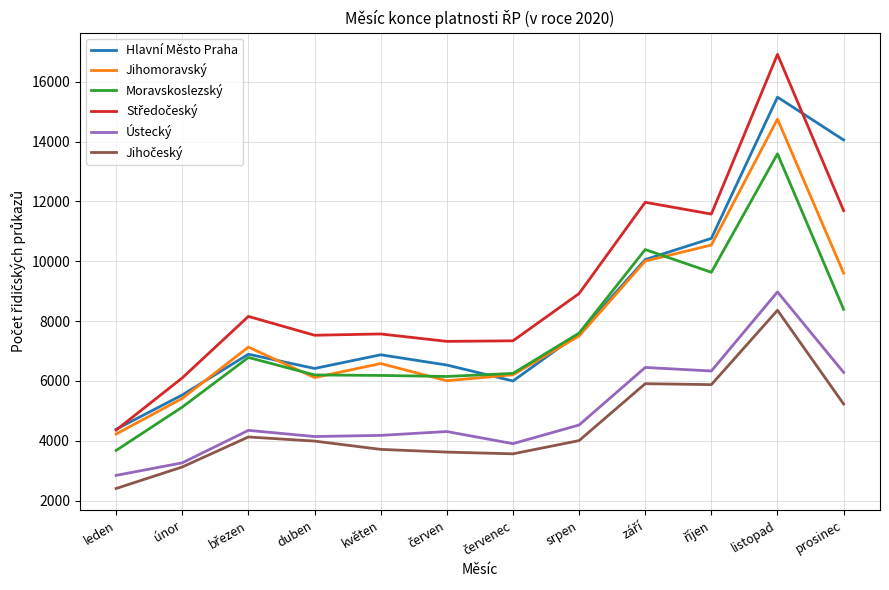

Is it true that Jihomoravský equals 5414 at únor?

True